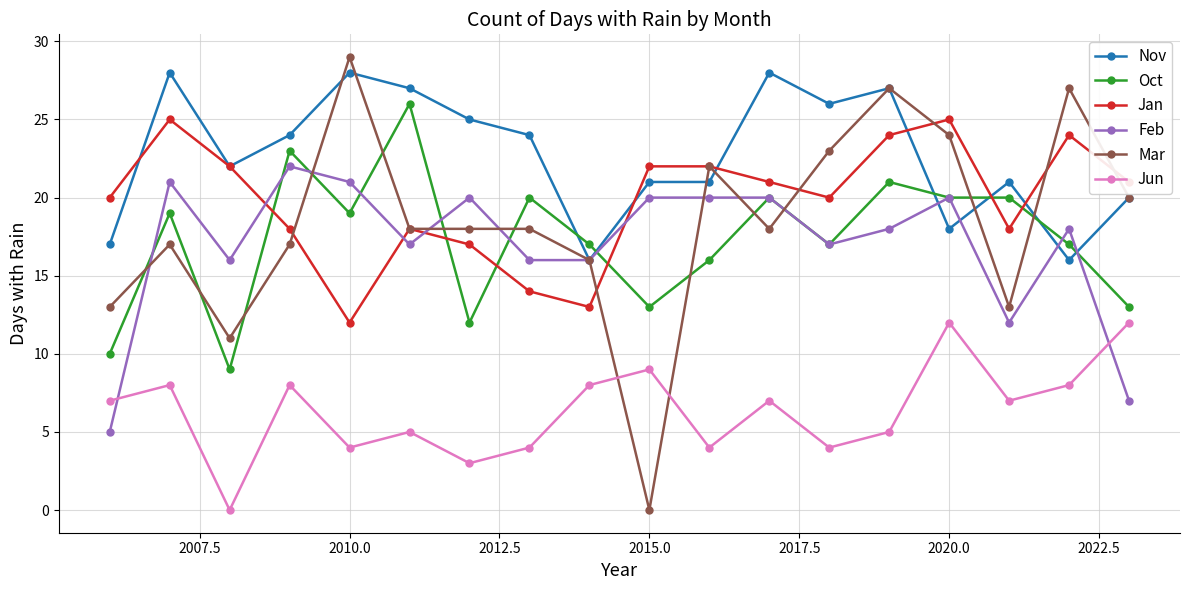

Reading left to right, extract all data points from this chart.

Nov: 17	28	22	24	28	27	25	24	16	21	21	28	26	27	18	21	16	20
Oct: 10	19	9	23	19	26	12	20	17	13	16	20	17	21	20	20	17	13
Jan: 20	25	22	18	12	18	17	14	13	22	22	21	20	24	25	18	24	21
Feb: 5	21	16	22	21	17	20	16	16	20	20	20	17	18	20	12	18	7
Mar: 13	17	11	17	29	18	18	18	16	0	22	18	23	27	24	13	27	20
Jun: 7	8	0	8	4	5	3	4	8	9	4	7	4	5	12	7	8	12